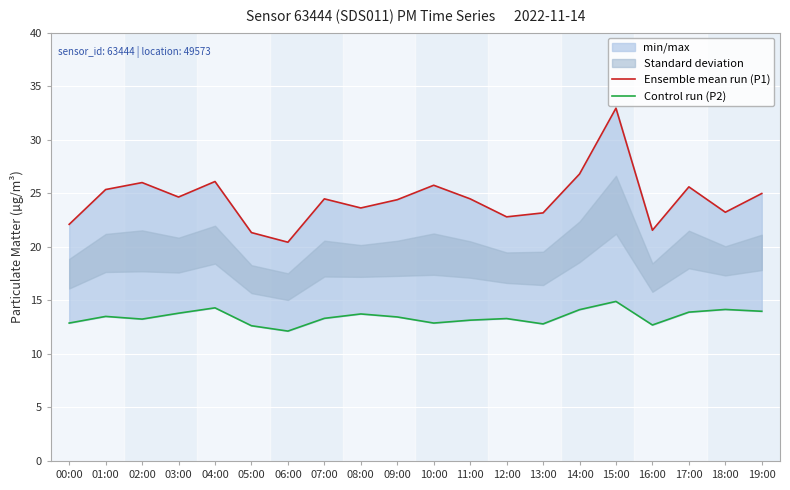

How many lines are shown in the chart?

2